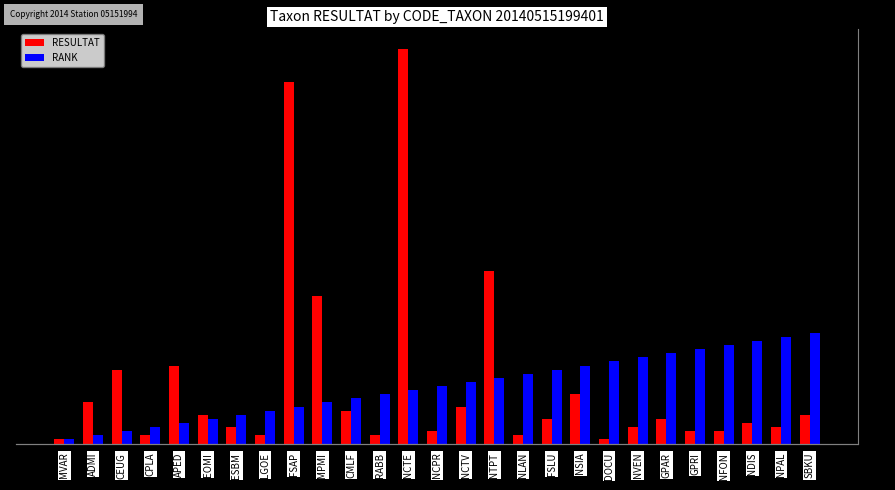

How many bars are there in each group?

2